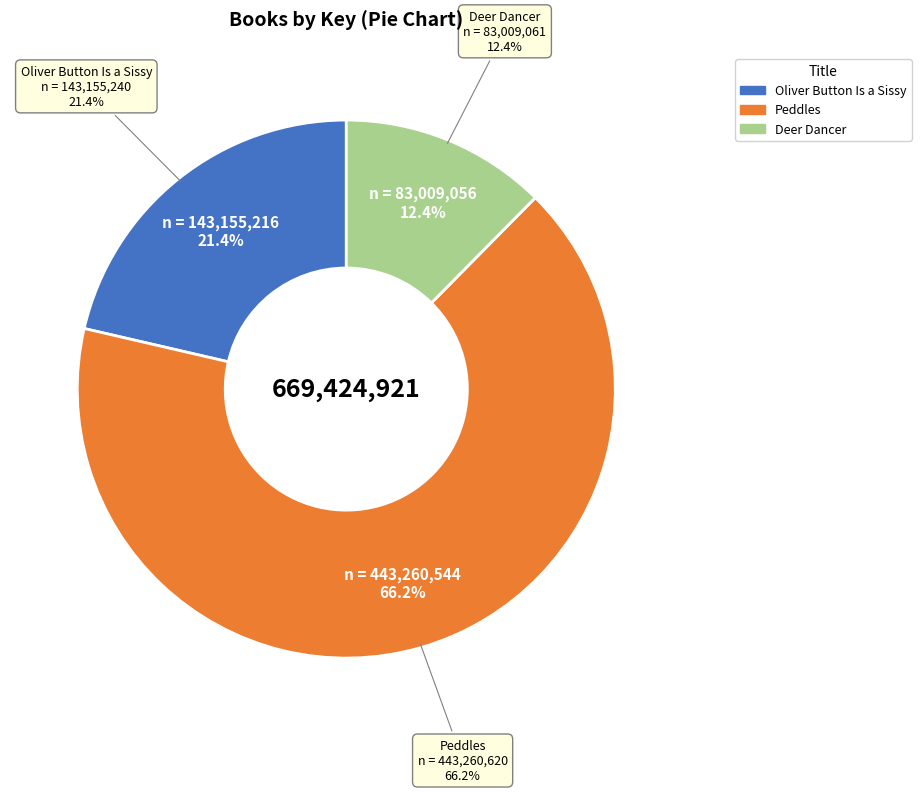

Does Deer Dancer account for over 50% of the chart?

No